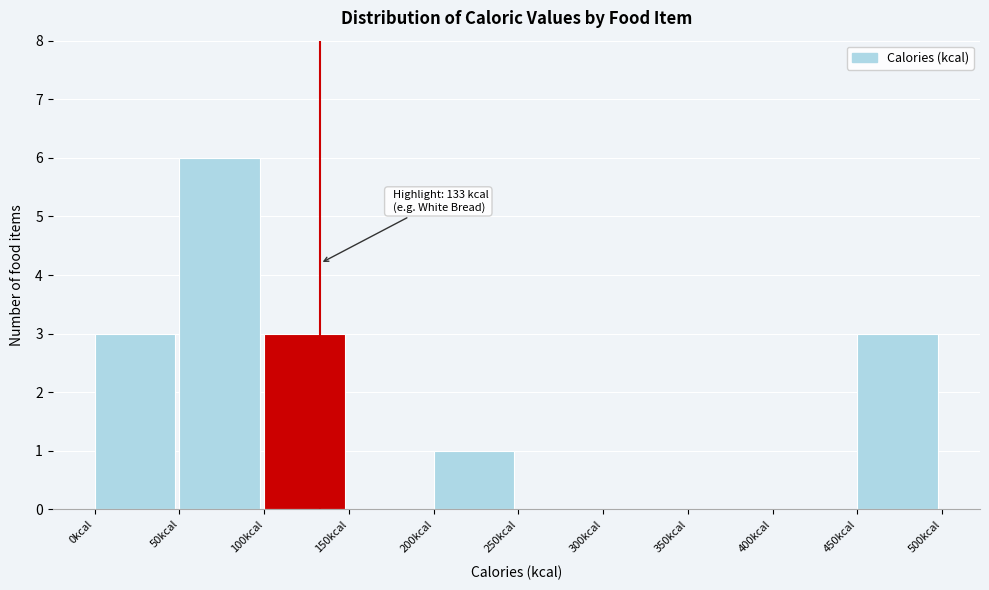

Which range on the x-axis has the tallest bar?

50 to 100